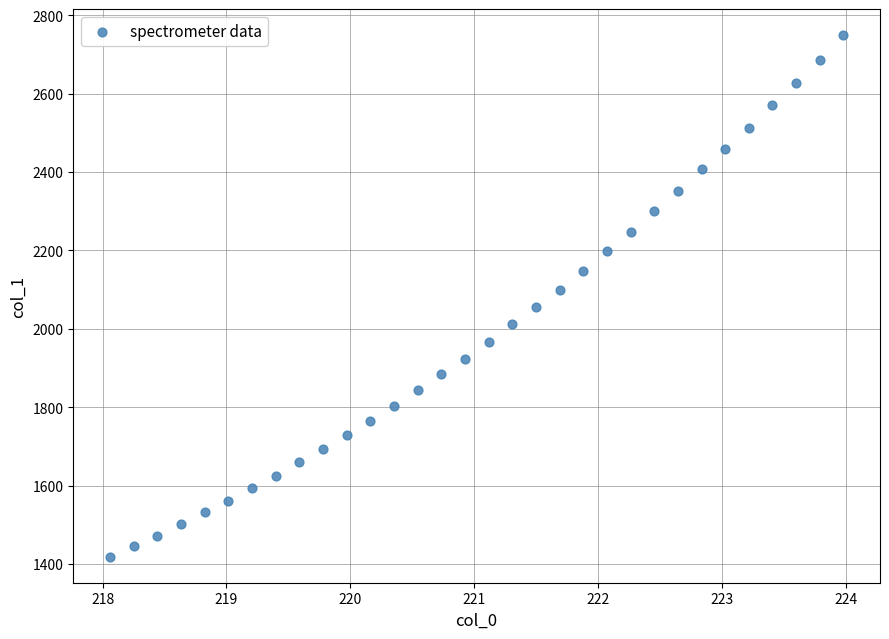

What is the range of X values (max minus min)?

5.9